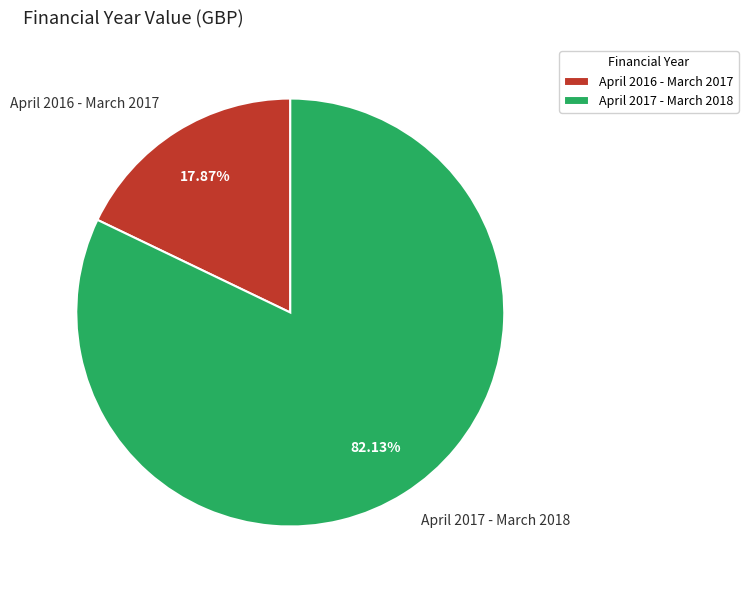

To the nearest percent, what is the combined percentage of April 2017 - March 2018 and April 2016 - March 2017?

100%